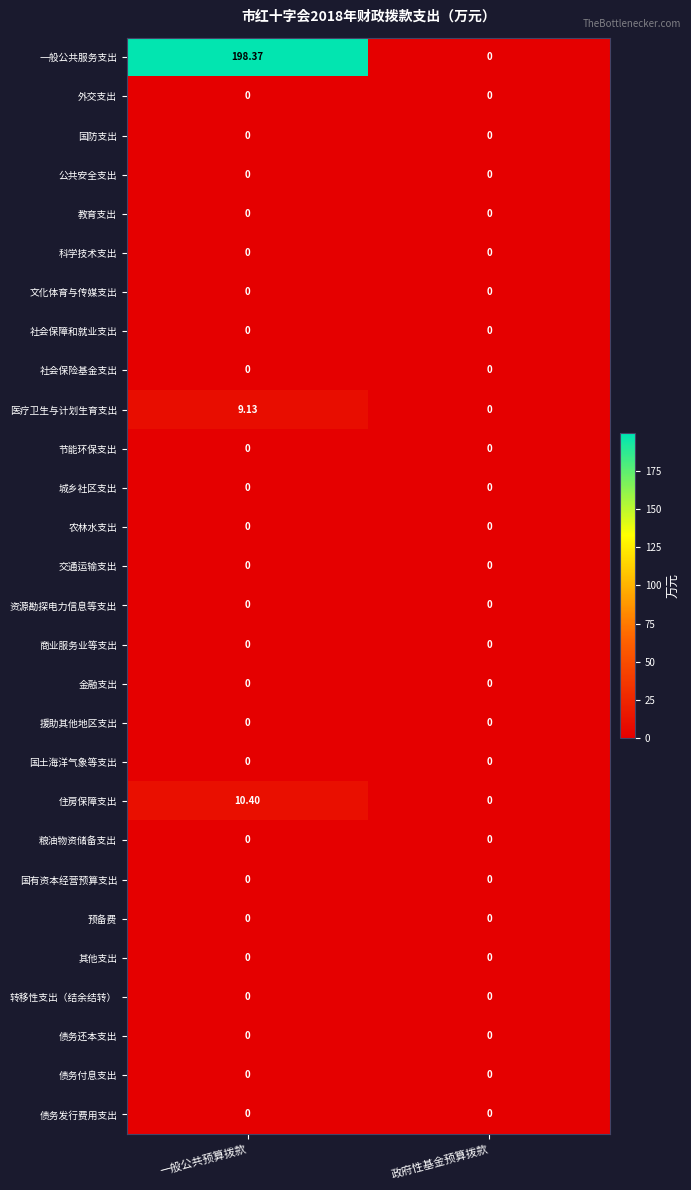

Which series has the largest total across all categories?

一般公共服务支出